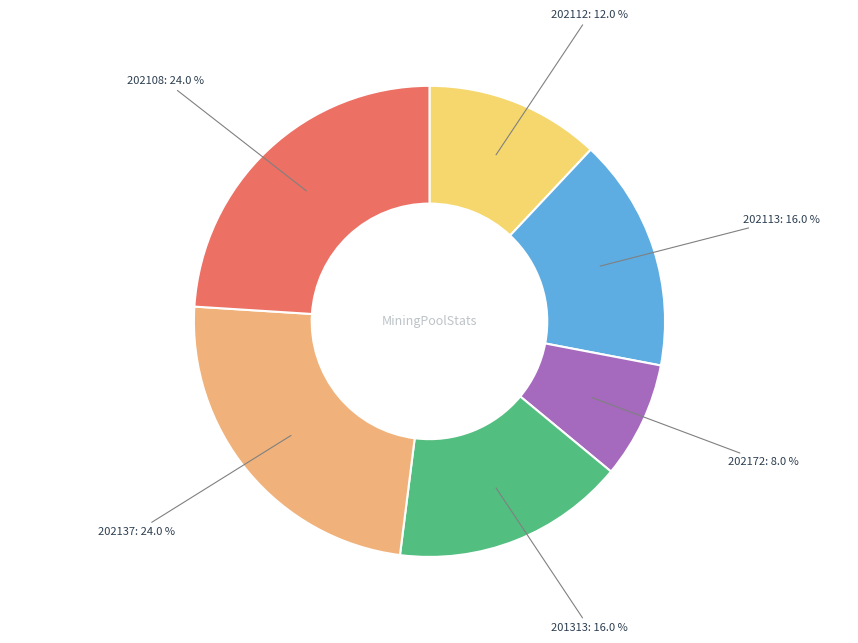

Between 202137 and 202113, which is larger?

202137